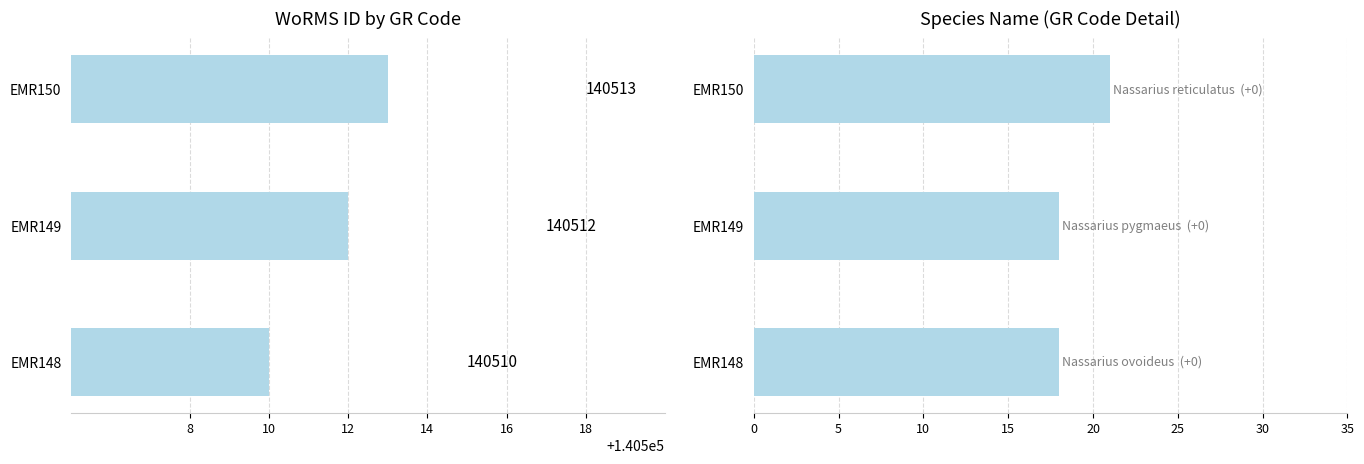

Rank the series by their maximum value, from highest to lowest.

WoRMS ID, Species name length